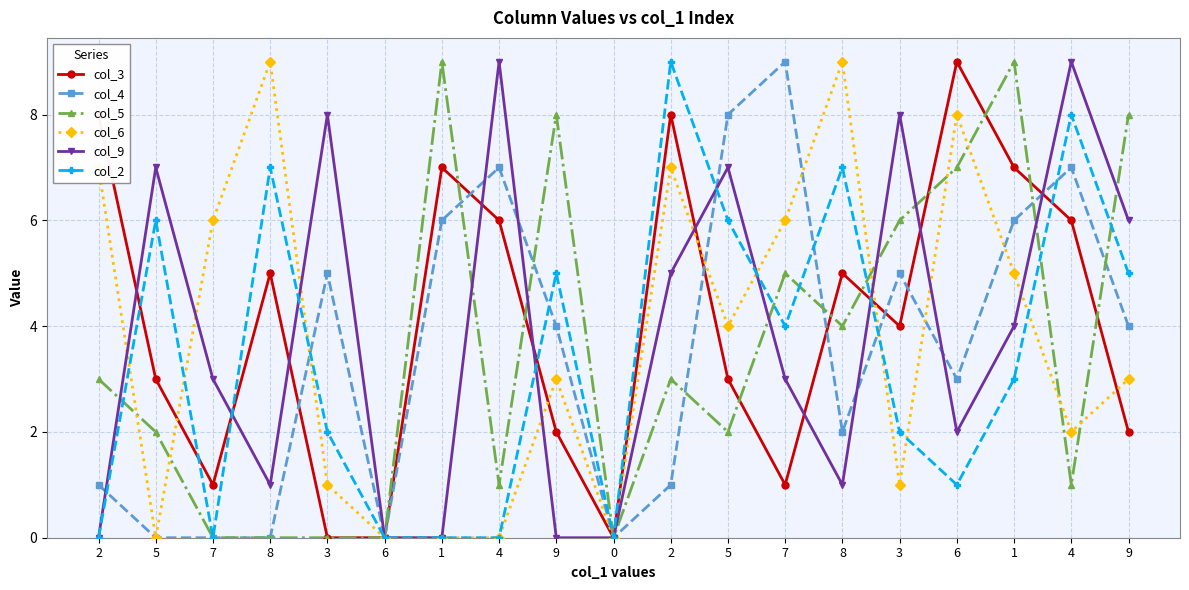

Does the chart have visible grid lines?

Yes